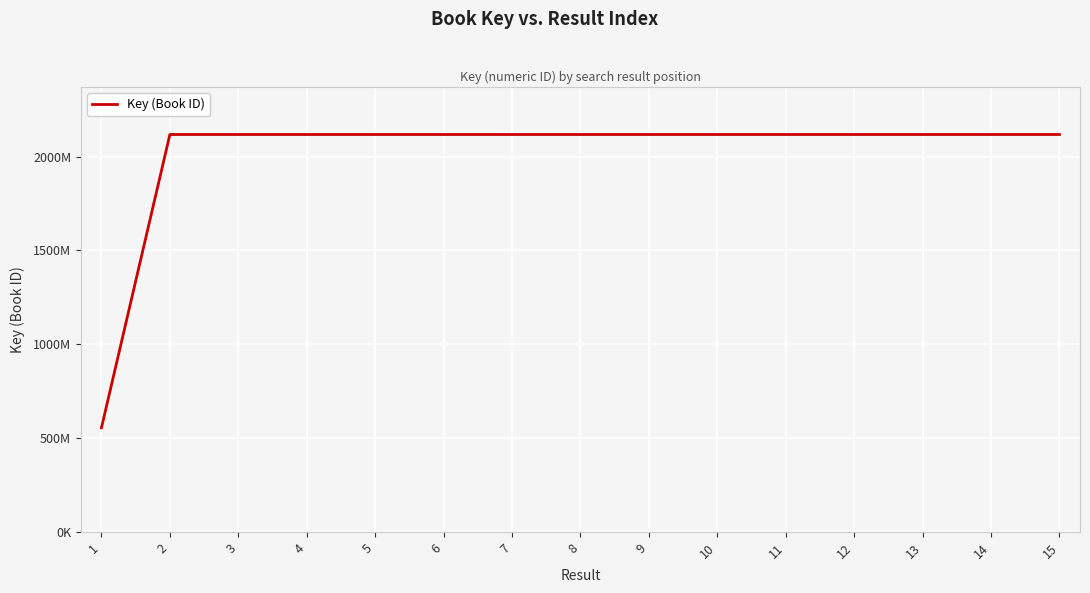

Which has a higher value, 8 or 6?

6